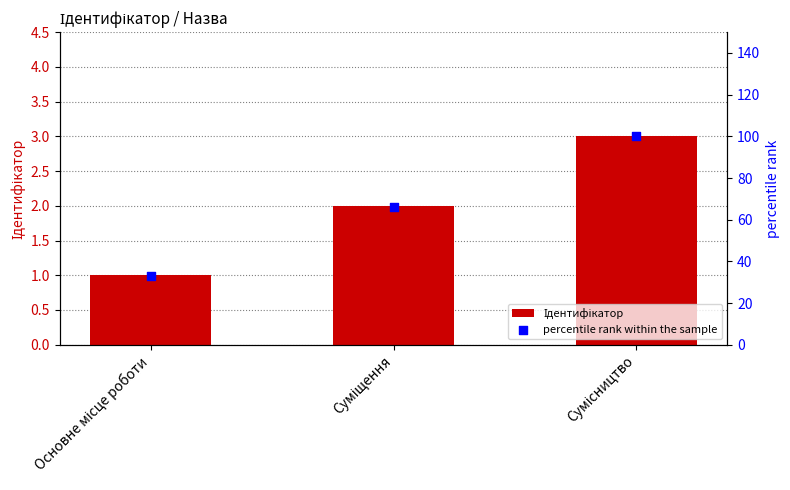

Which series has the widest spread of Y values?

percentile rank within the sample